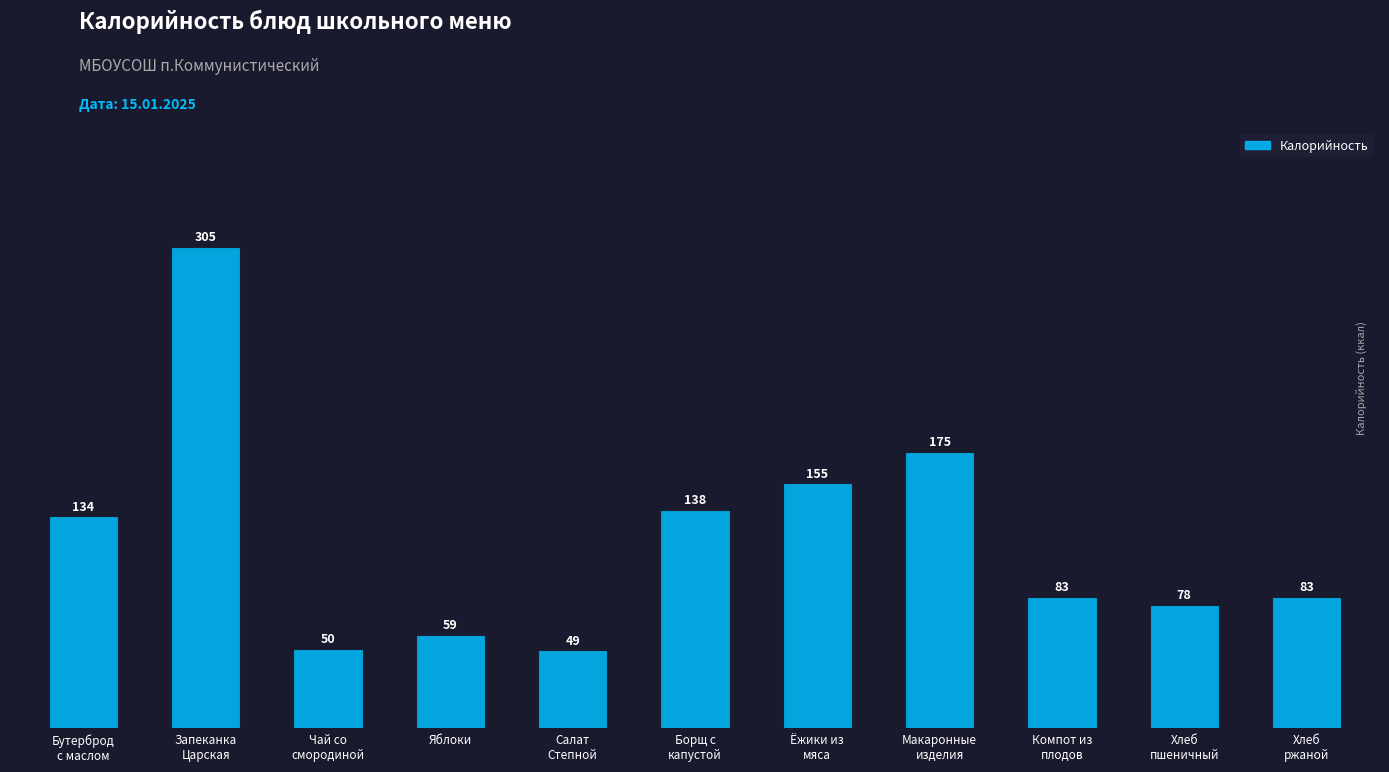

What is the label of the 10th bar from the left?

Хлеб
пшеничный